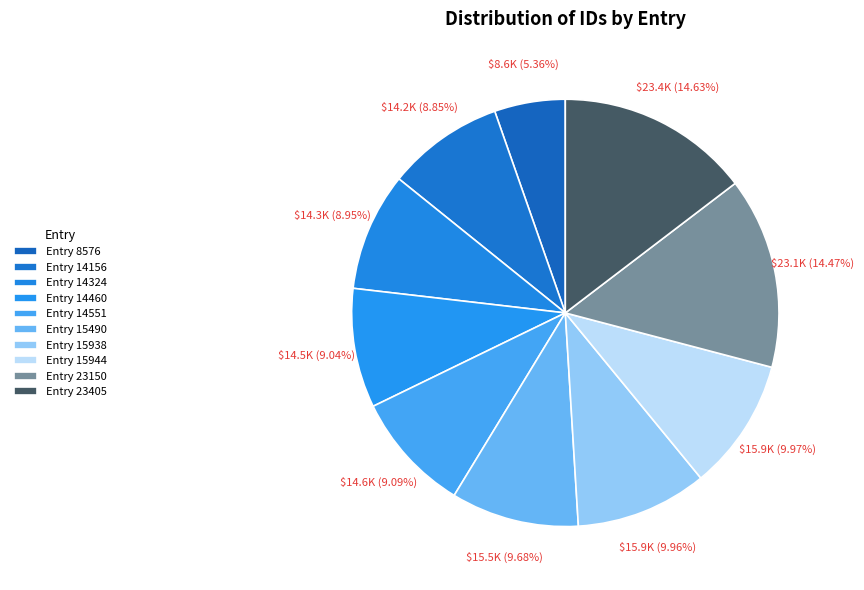

What percentage is the Entry 14156 slice, to the nearest percent?

9%